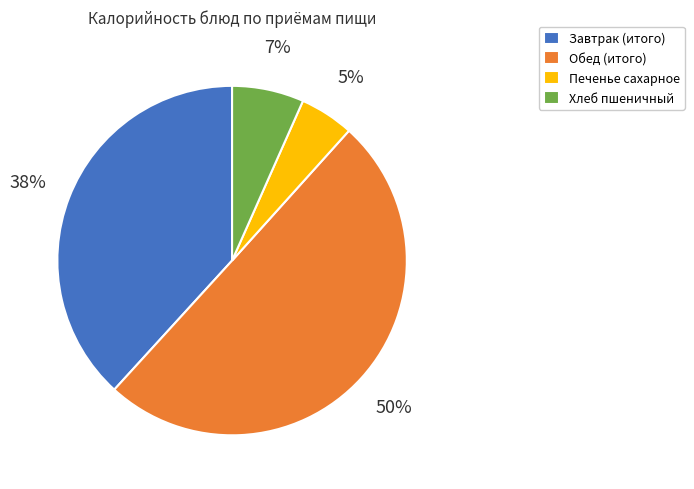

Is it true that Завтрак (итого) is 38% of the pie?

True